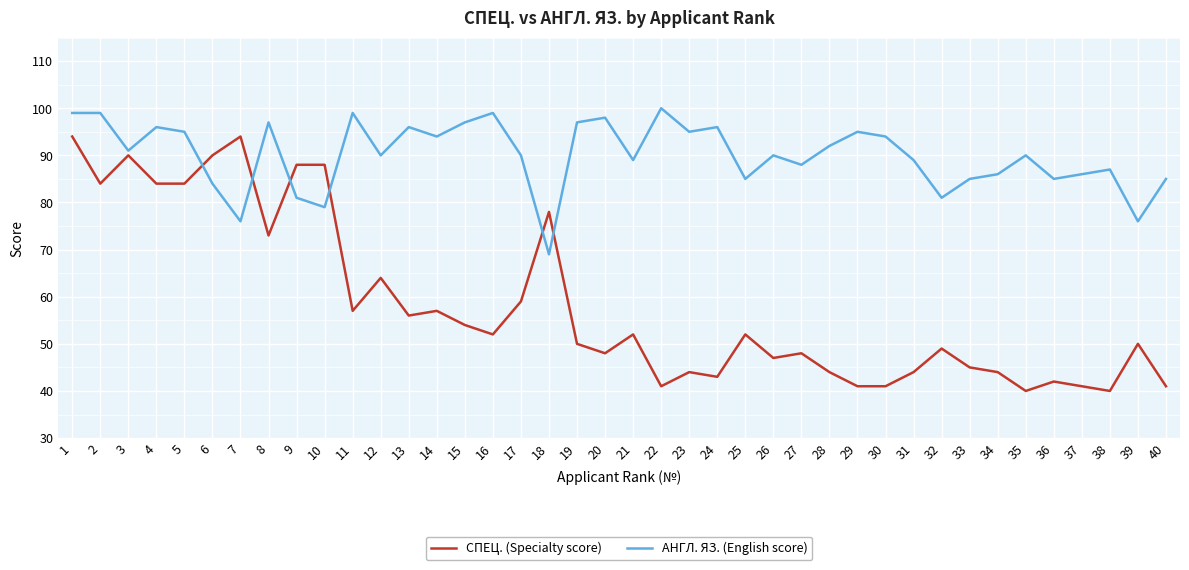

How many lines are shown in the chart?

2